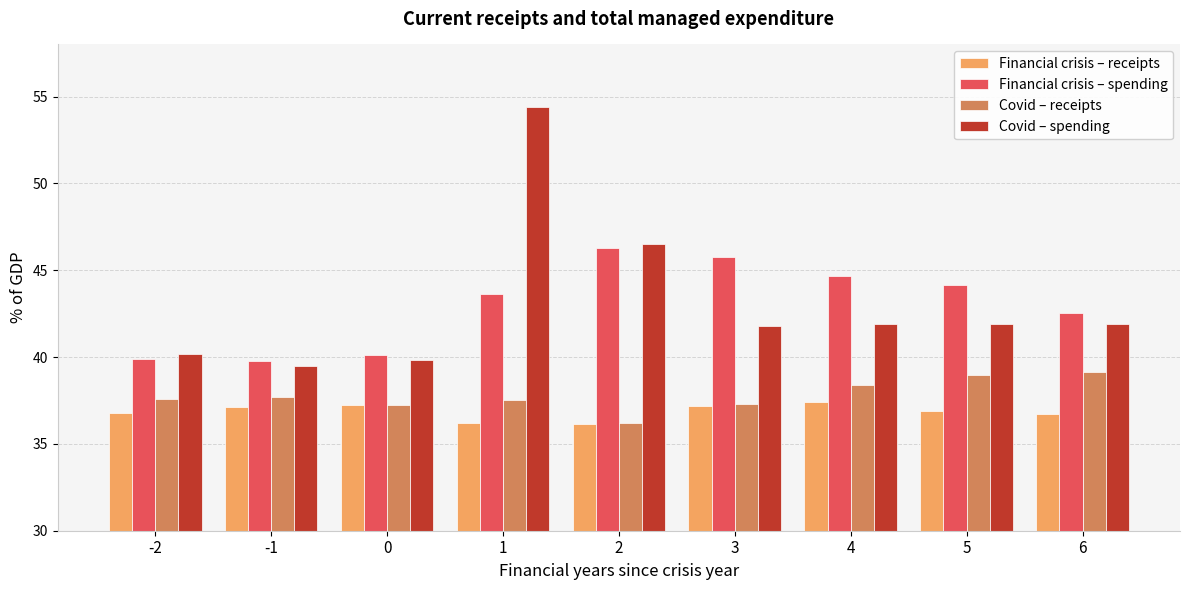

What is the value of the Covid – receipts bar at the 3rd from the left?

37.2